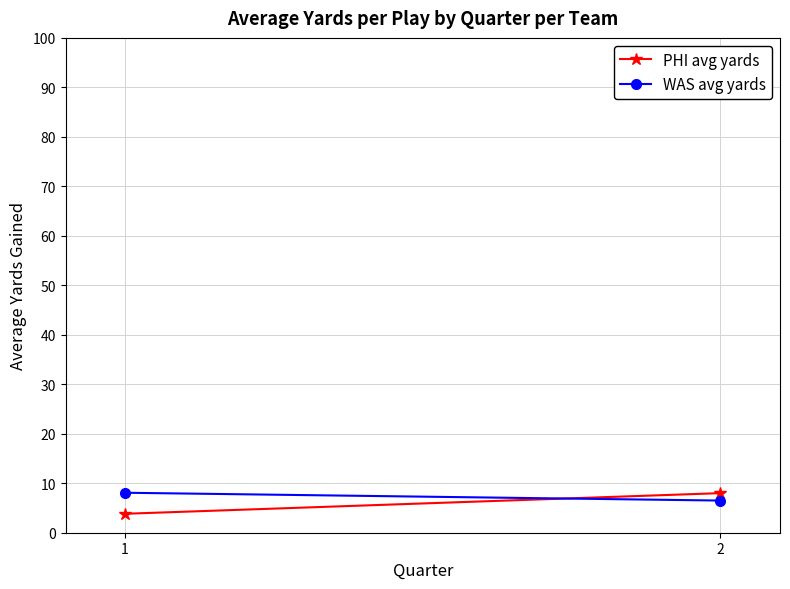

At how many categories does at least one series exceed 4?

2